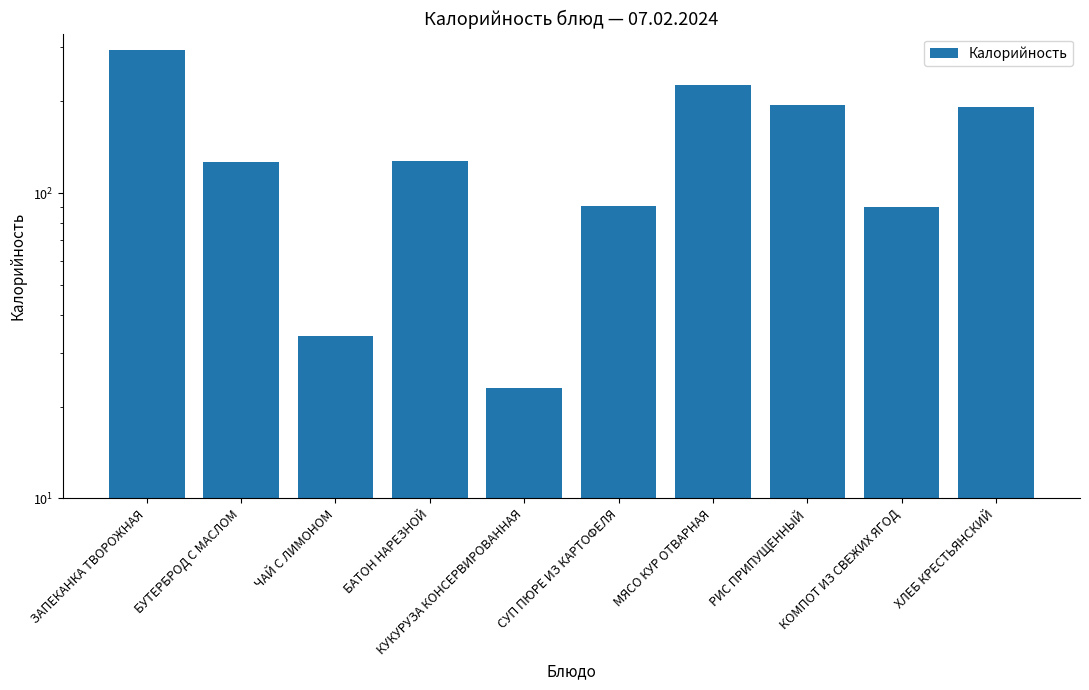

How many series are shown in this chart?

1